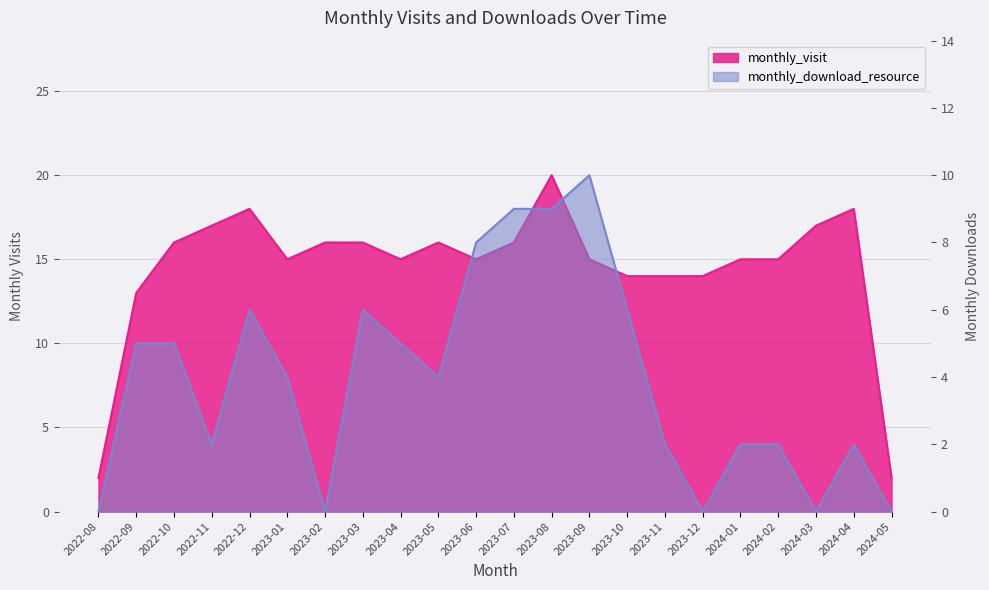

What is the label of the 5th point from the right?

2024-01